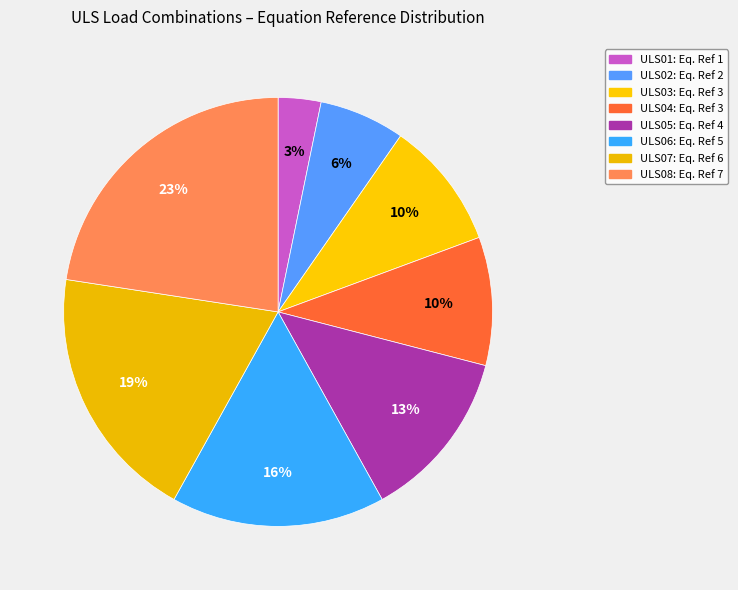

Does ULS02 account for over 50% of the chart?

No